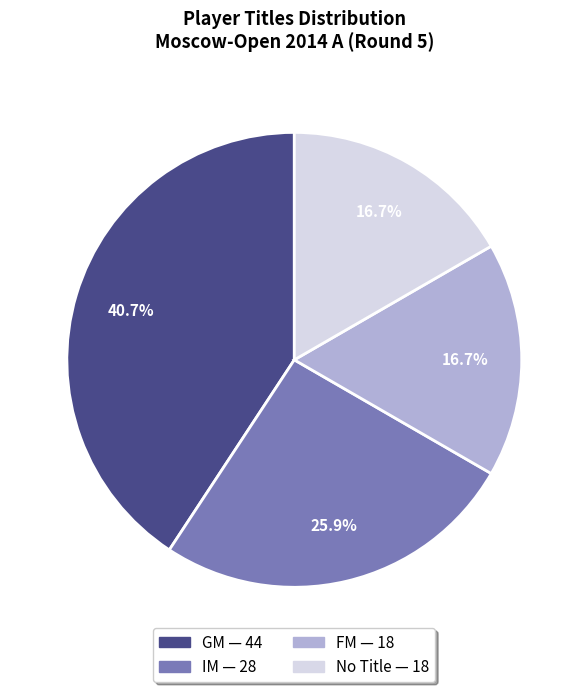

Is there a majority slice in this chart?

No